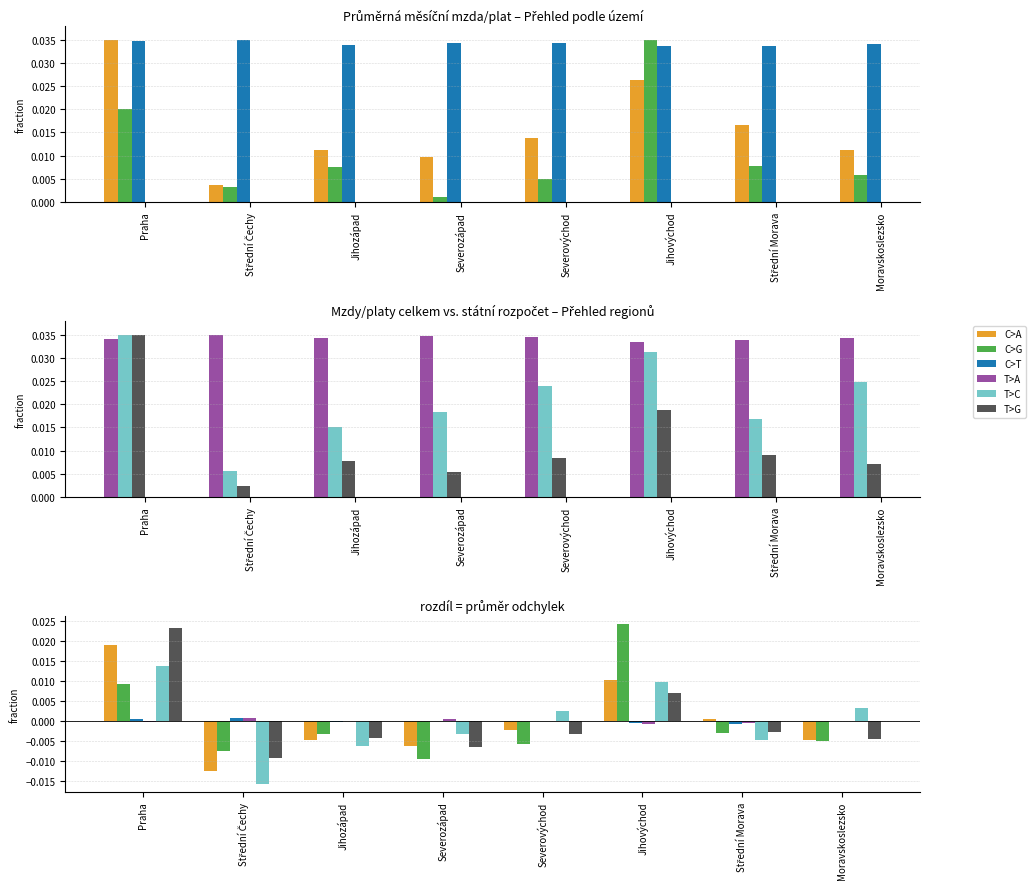

Count the number of categories in the chart.

8